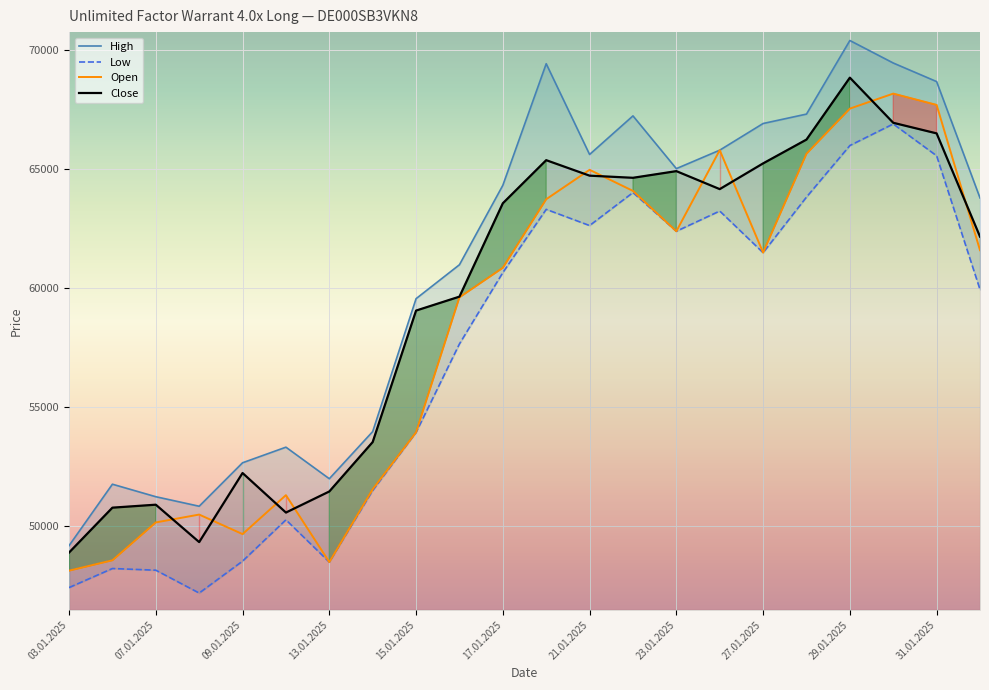

Which category has the highest value in the Low series?

19